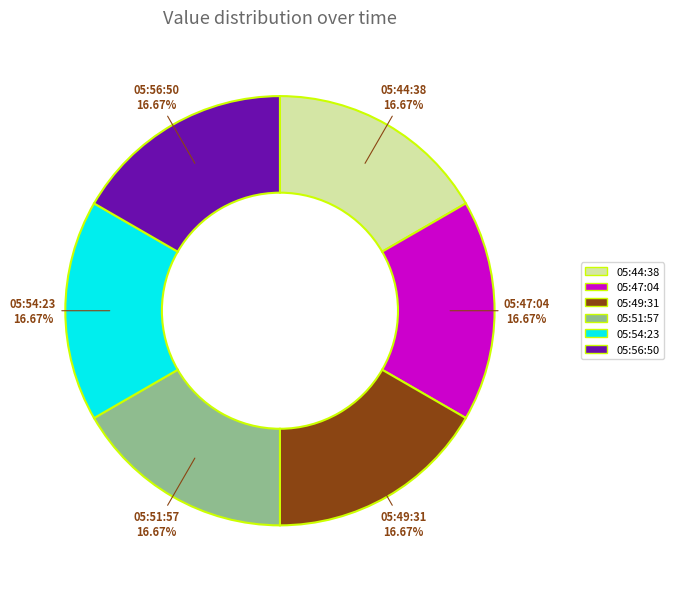

Combined, do 05:54:23 and 05:49:31 account for over 50%?

No